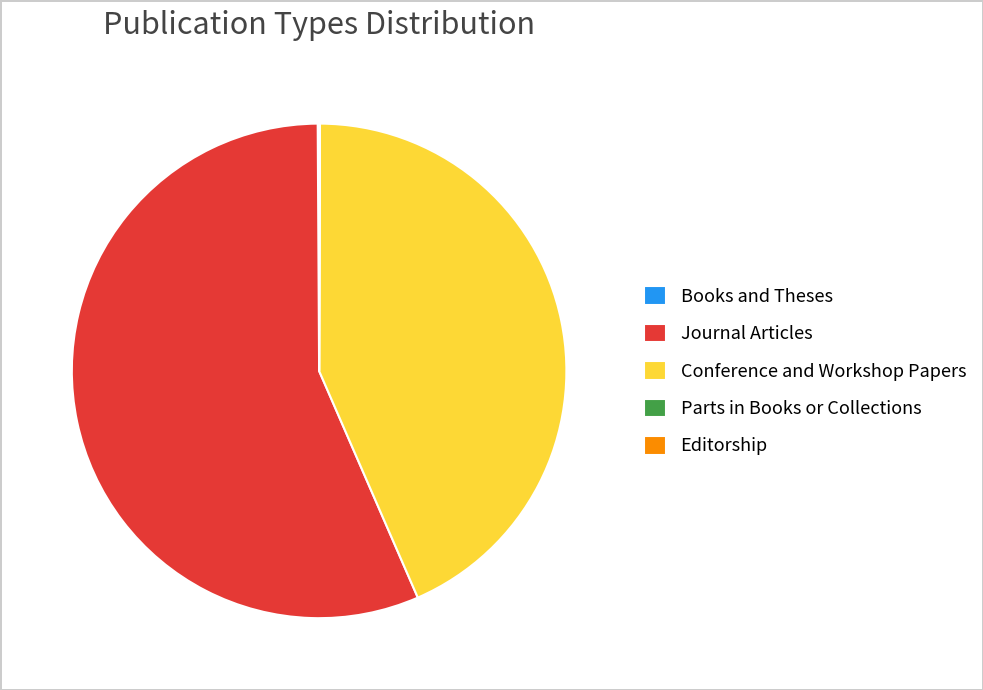

Approximately how many times larger is the value at Journal Articles compared to Conference and Workshop Papers?

1.3